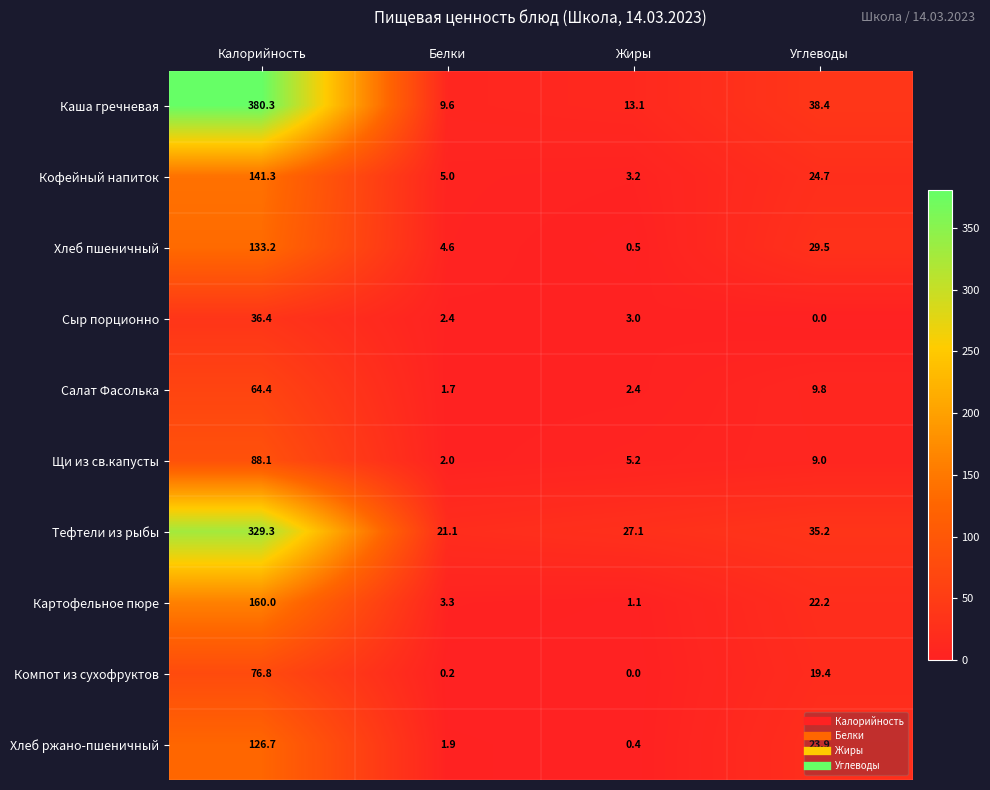

True or false: Хлеб ржано-пшеничный has a value of 1.9 at Белки.

True